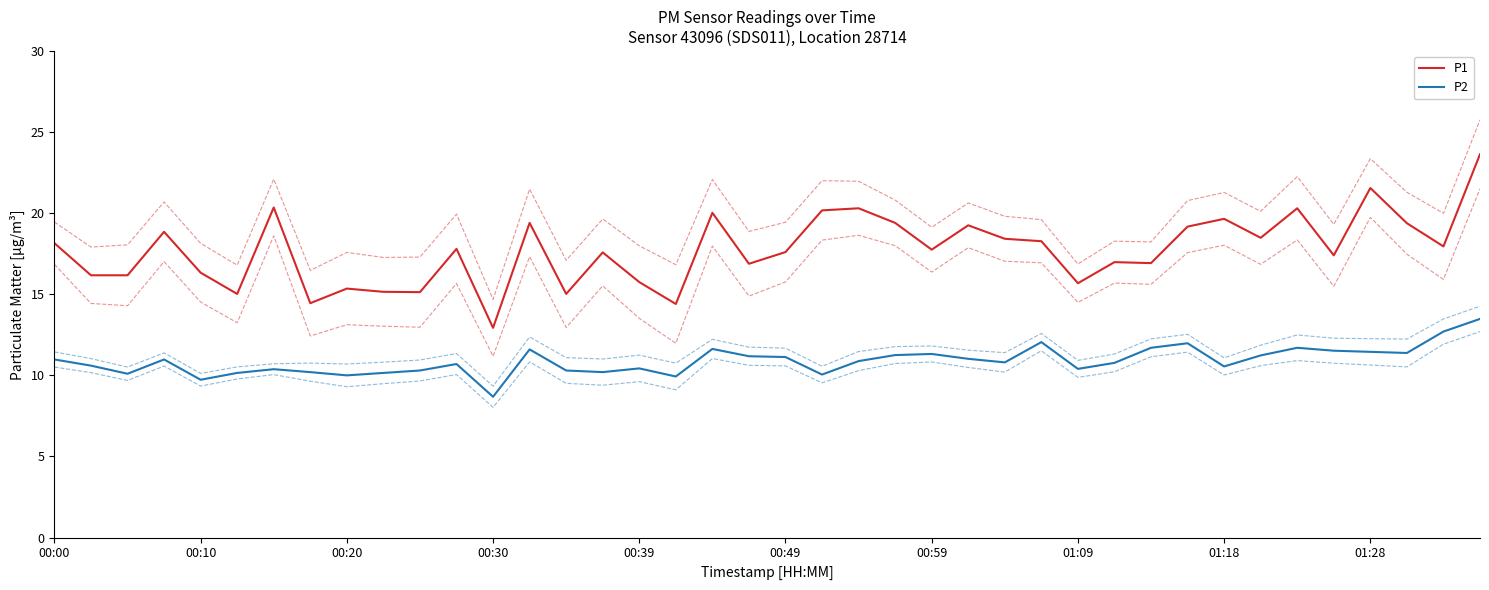

What is the value of the P1 point at the 12th from the left?

17.8